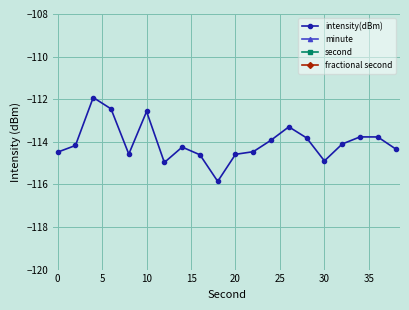

Is this an area chart (filled region under the line)?

No